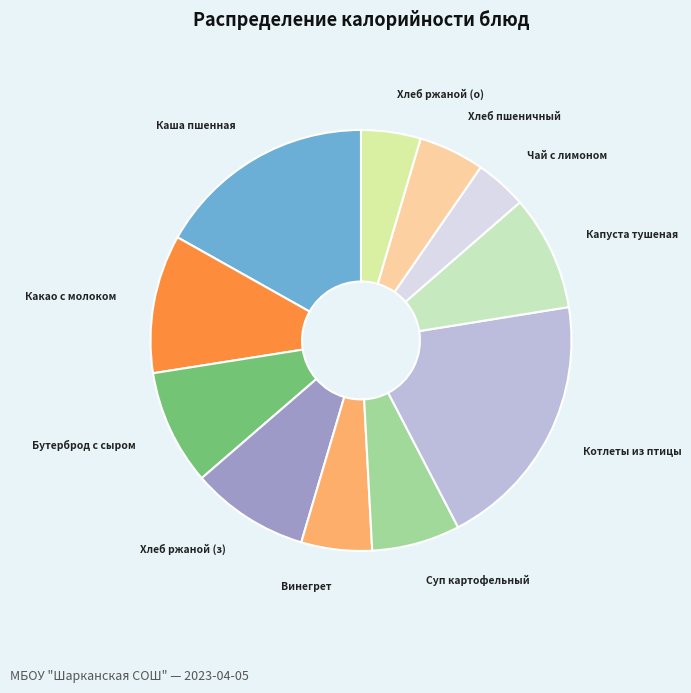

The Хлеб пшеничный slice represents 1% of the pie. True or false?

False